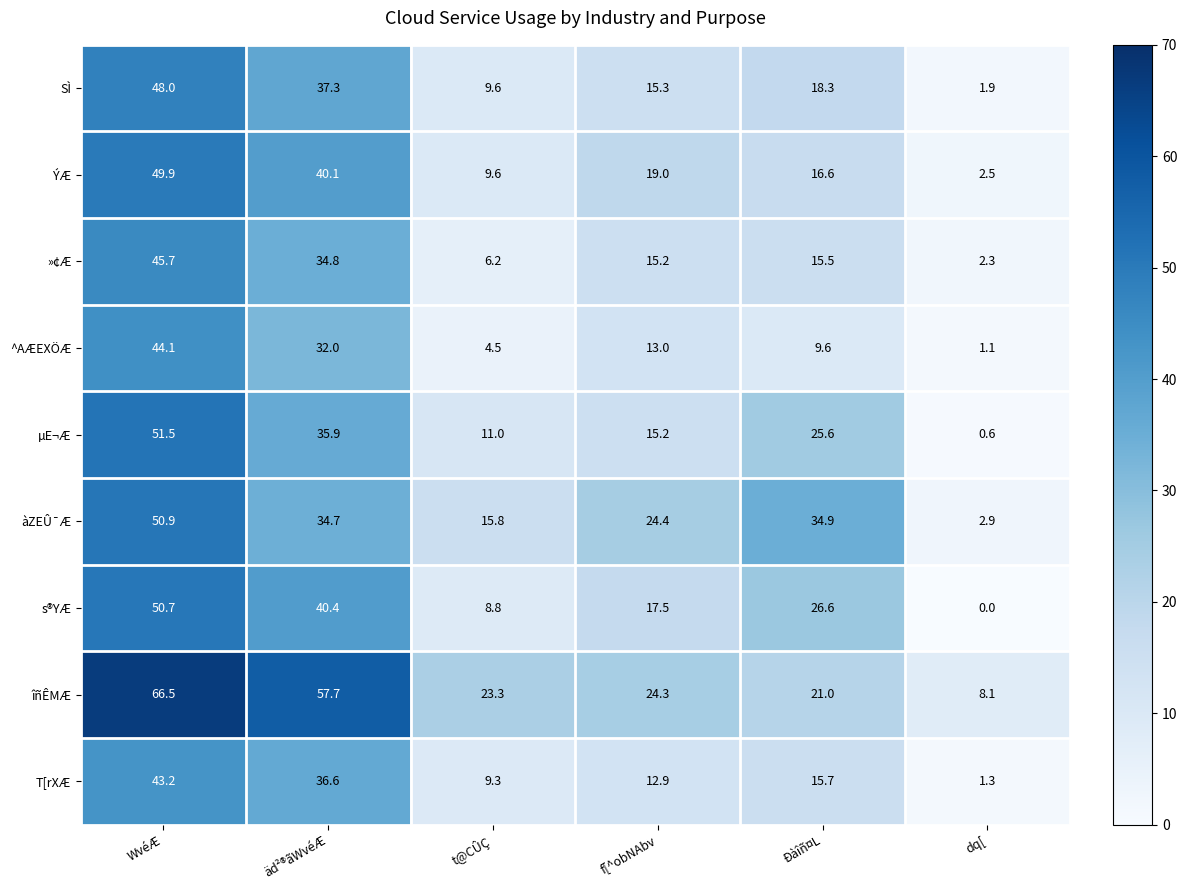

What is the spread (max minus min) of values at t@CÛÇ?

18.8